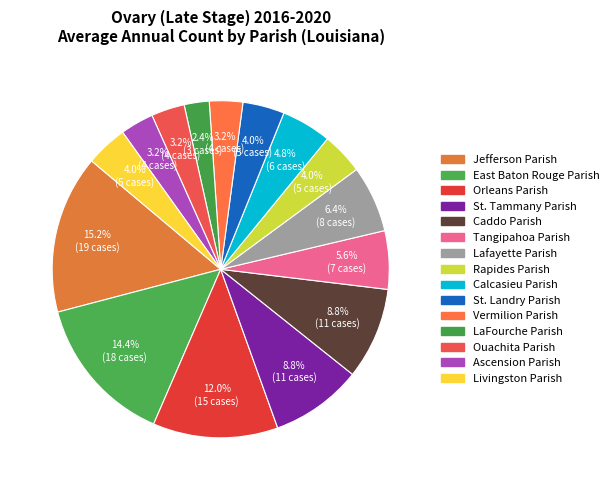

To the nearest percent, what is the combined percentage of Rapides Parish and Ascension Parish?

7%